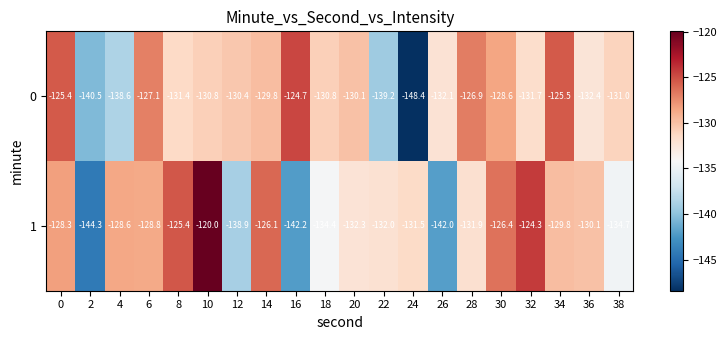

What is the sum of the 1 values at 20 and 0?

-260.6